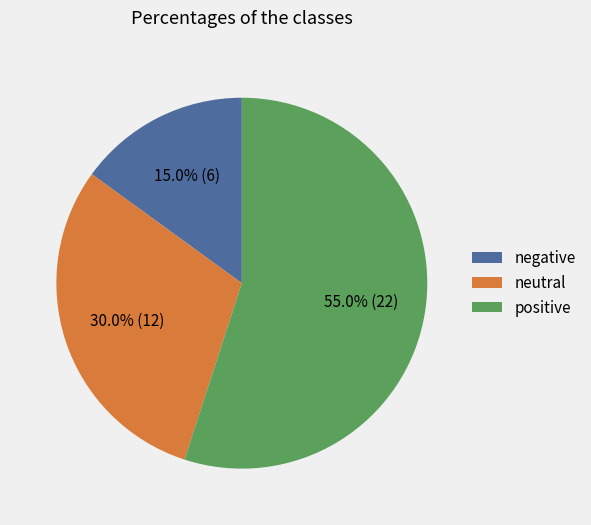

To the nearest percent, what is the average slice percentage?

33%